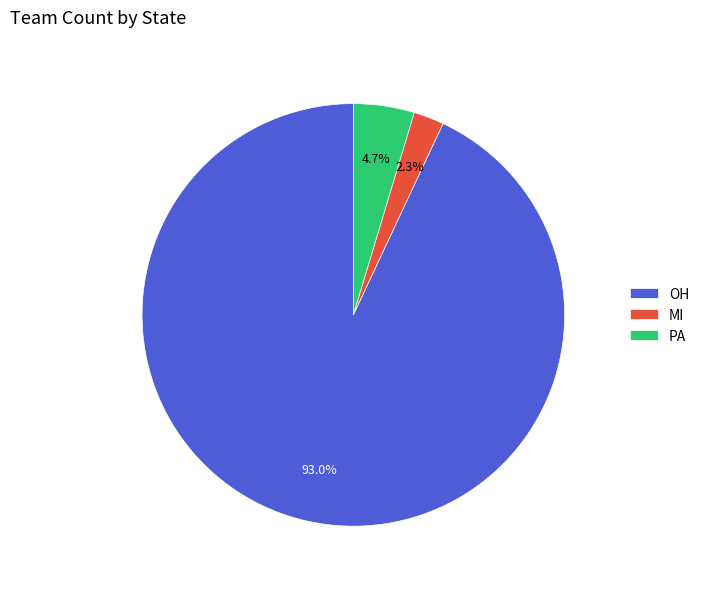

Does any single category account for the majority?

Yes